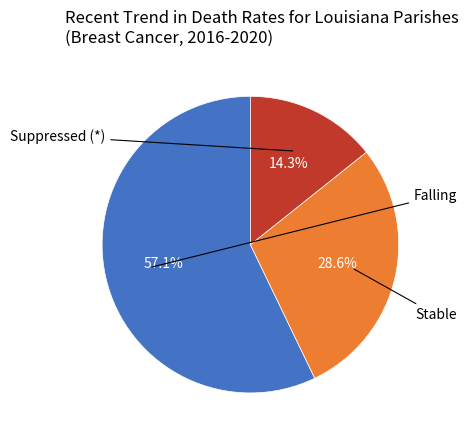

How many segments does this pie chart have?

3